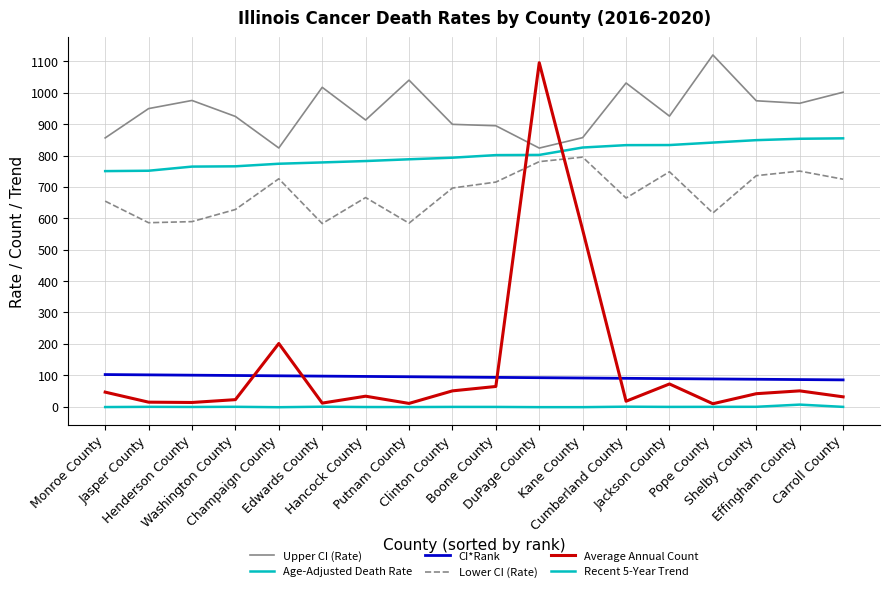

How many interior local valleys does the Upper CI (Rate) series have?

5